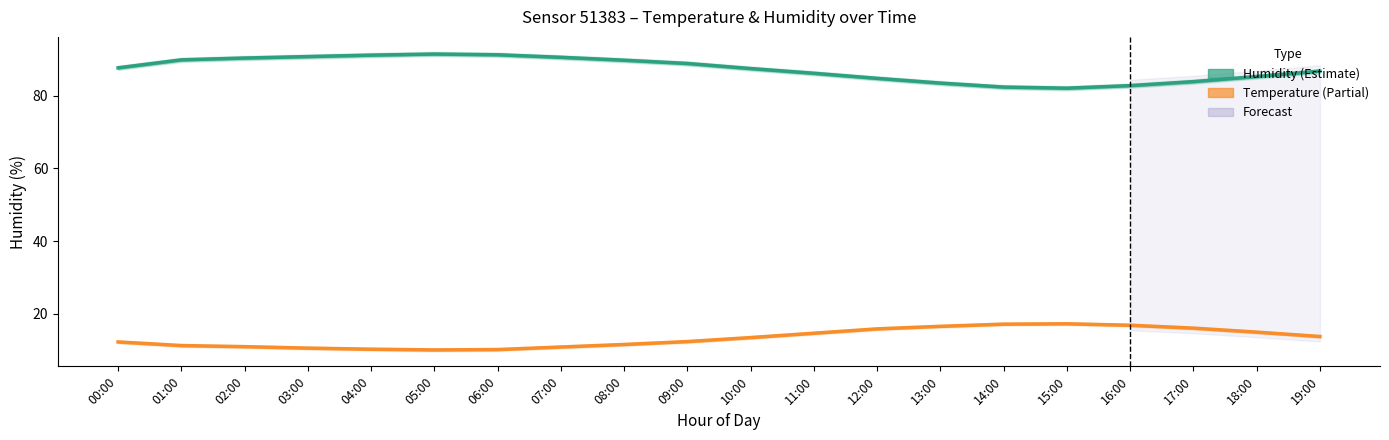

What value does the Humidity (%) series have at 10:00?

87.5